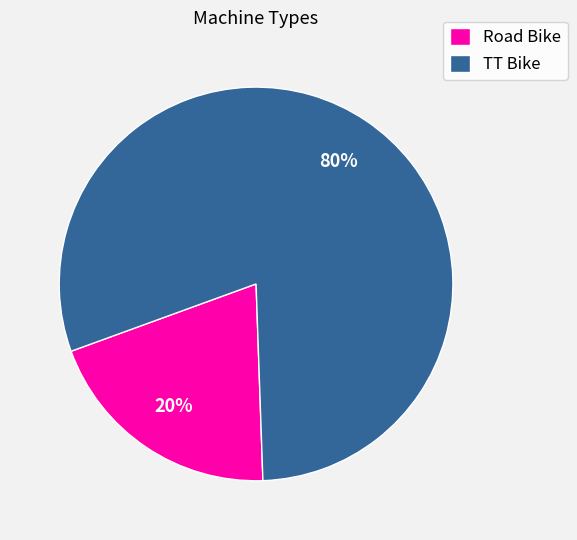

To the nearest percent, what is the combined percentage of TT Bike and Road Bike?

100%